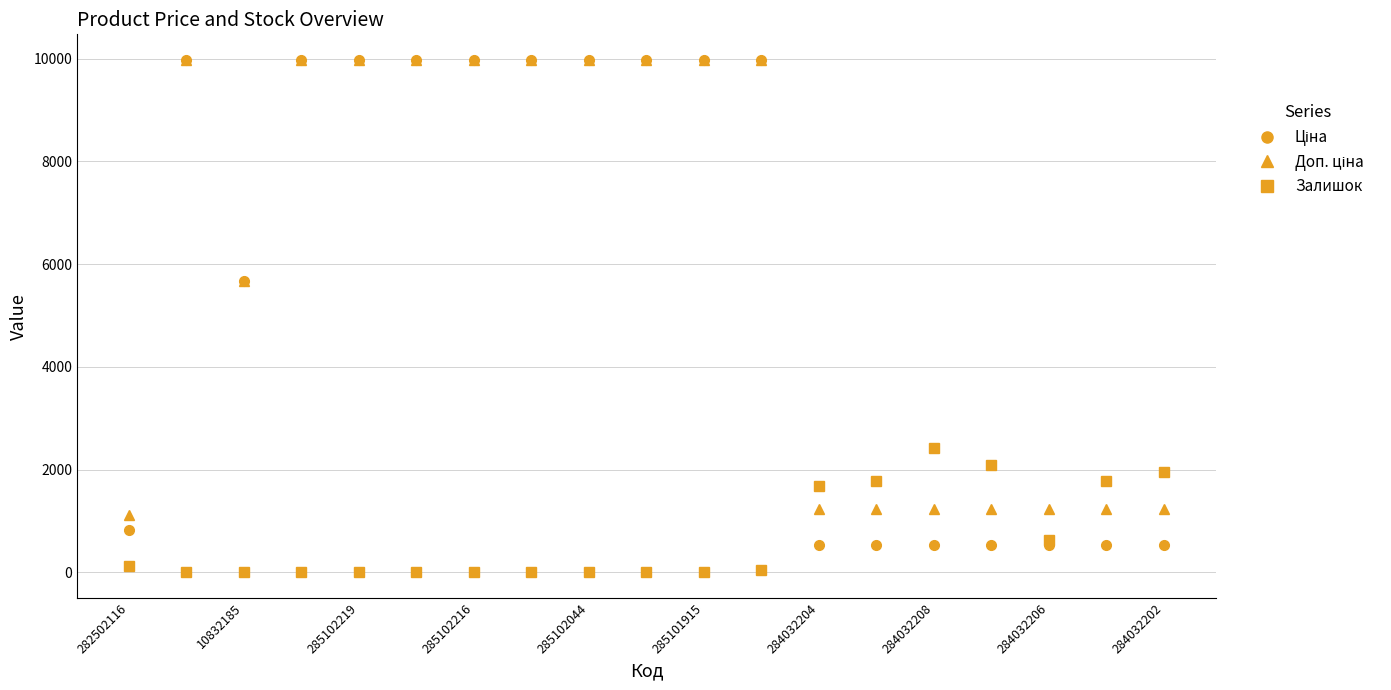

At how many categories does at least one series exceed 7683?

10